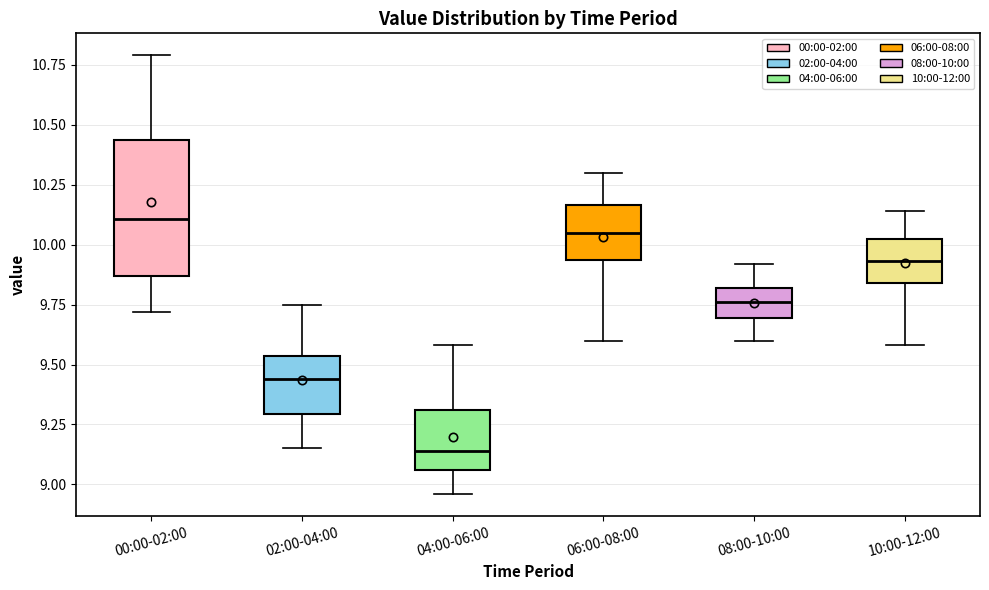

Comparing the boxes themselves (not the whiskers), which one is the tallest?

00:00-02:00